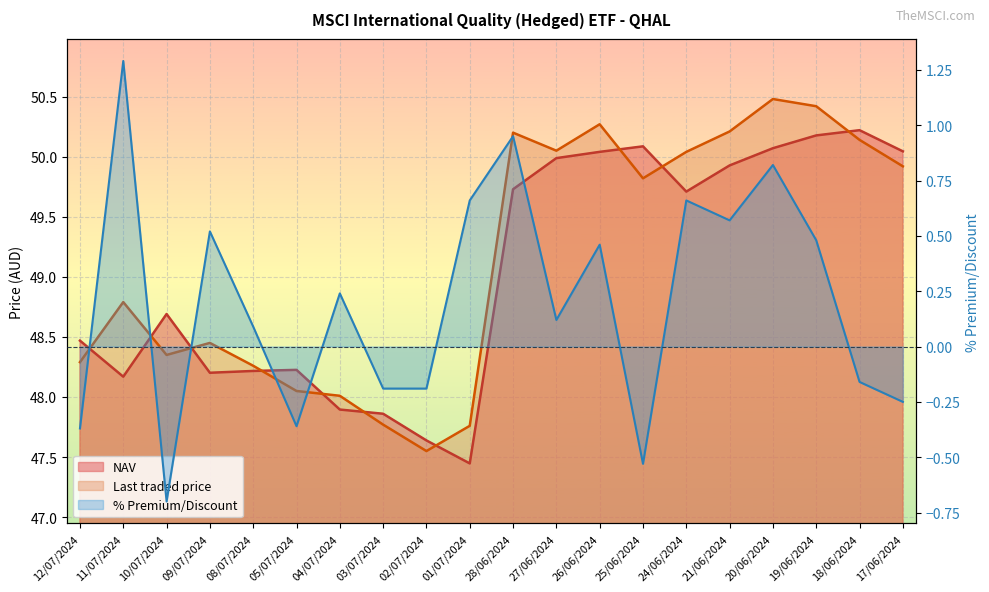

What is the difference between the second highest and minimum values in the NAV series?

2.7